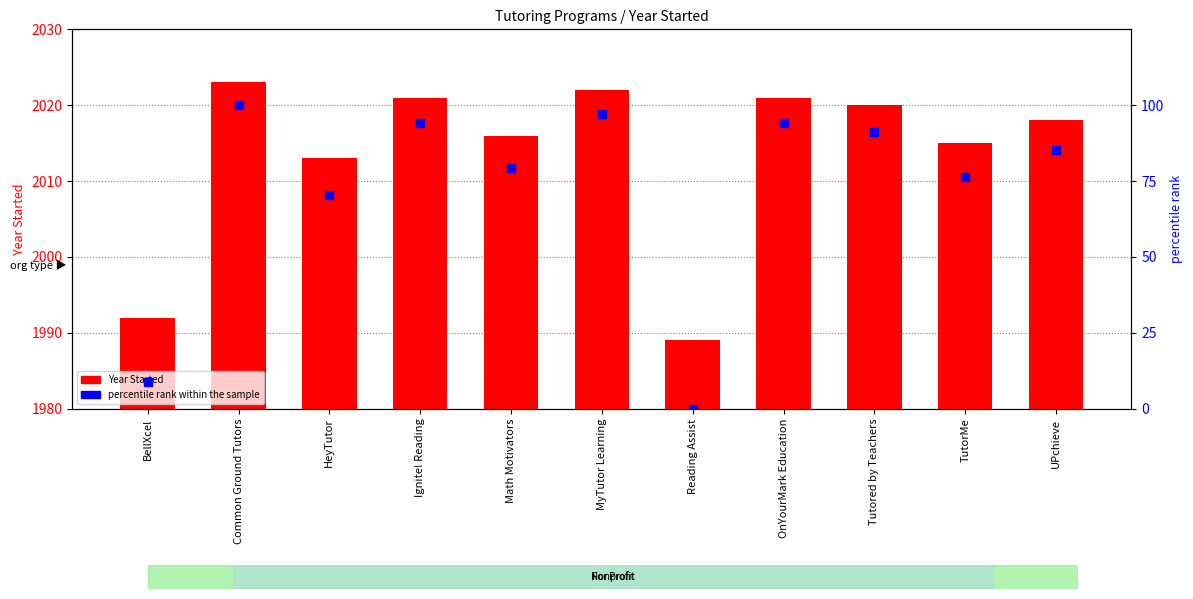

At how many categories does at least one series exceed 1291?

11